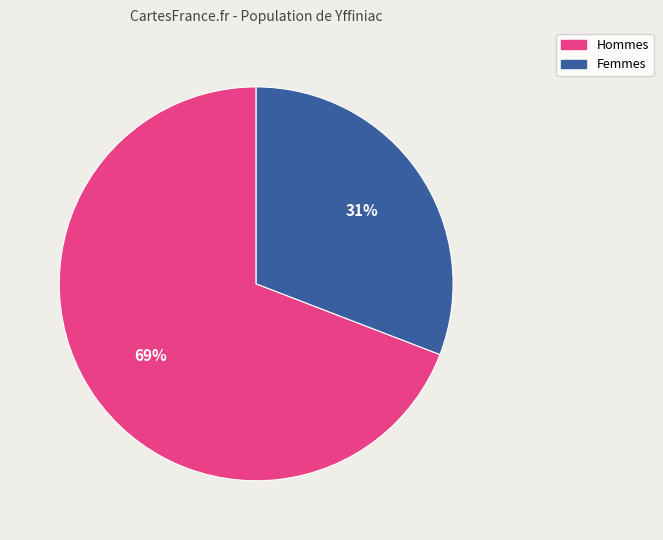

To the nearest percent, what is the average slice percentage?

50%